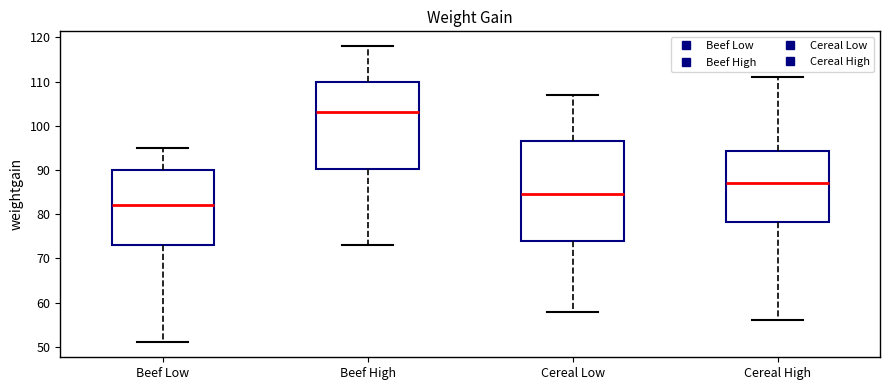

Reading left to right, read every box against the y-axis: the position of its median line, the range the box covers, and the ends of its whiskers. The values are not printed on the chart, so give them approximately, as read against the axis.

Beef Low: median 82, box 73 to 90, whiskers 51 to 95
Beef High: median 103, box 90 to 110, whiskers 73 to 118
Cereal Low: median 85, box 74 to 97, whiskers 58 to 107
Cereal High: median 87, box 78 to 94, whiskers 56 to 111